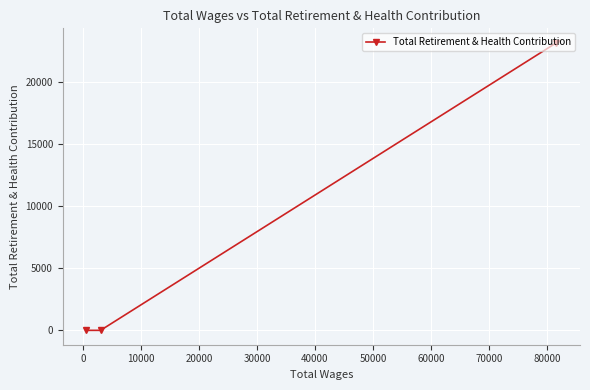

What is the average value?

7734